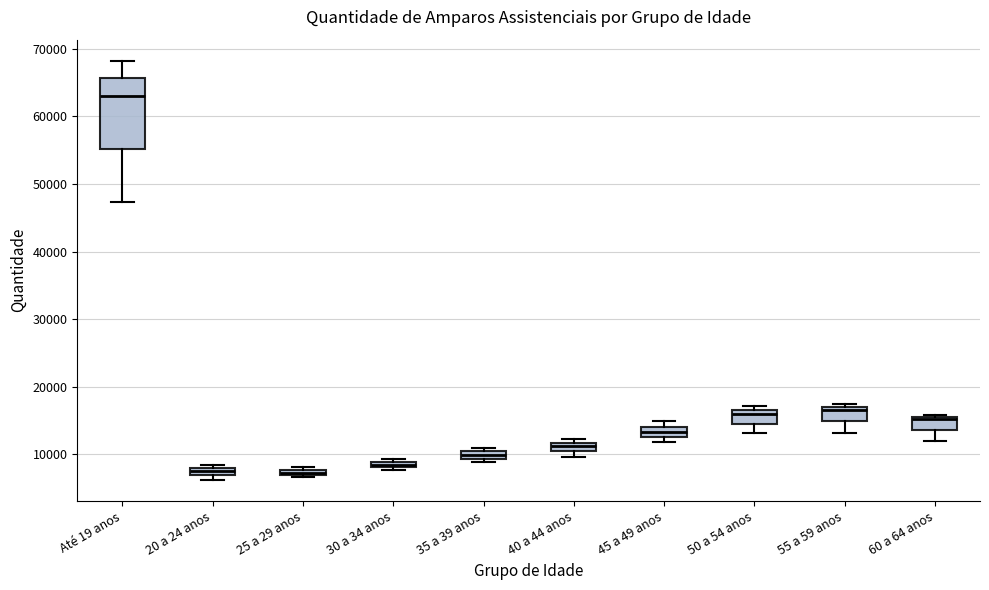

Which box is the tallest, from its lower edge to its upper edge?

Até 19 anos